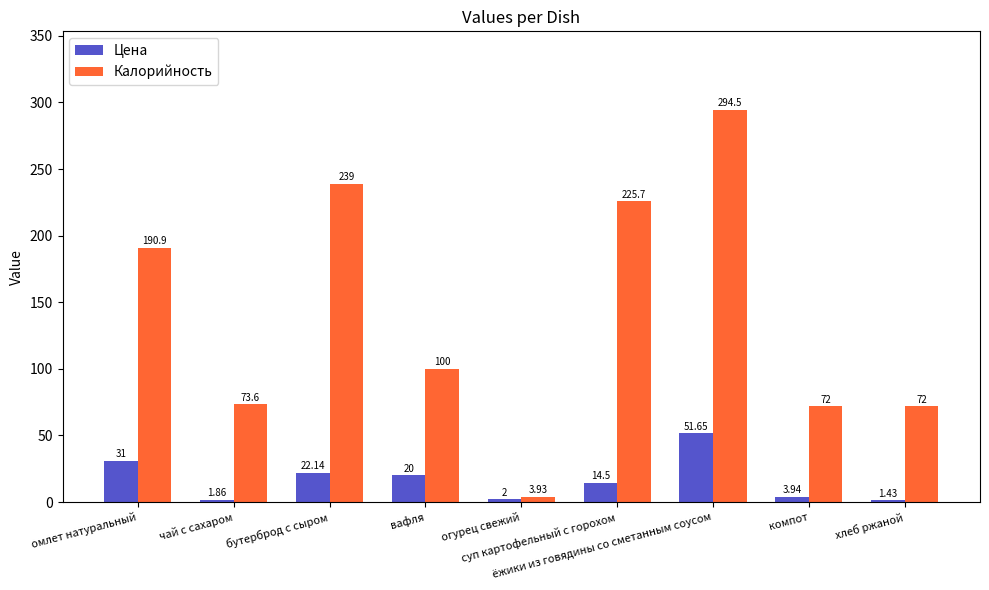

At чай с сахаром, list the series in order from smallest to largest.

Цена, Калорийность